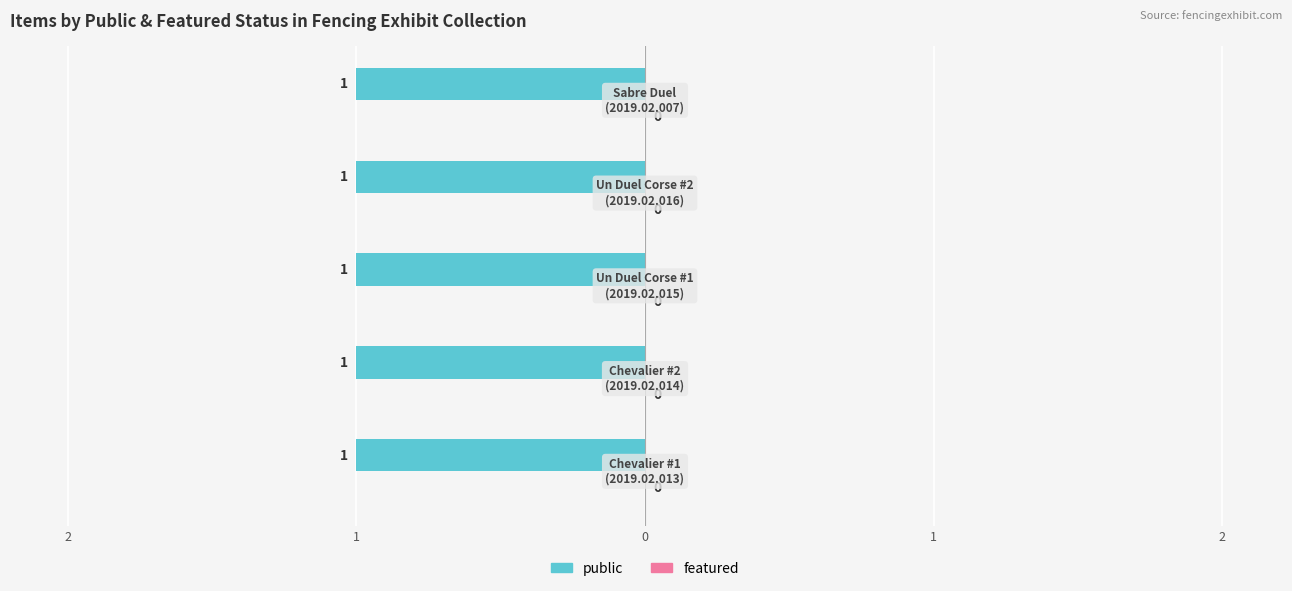

True or false: public has a value of 1 at Chapter Illustration for Un Duel Corse (2019.02.015).

False